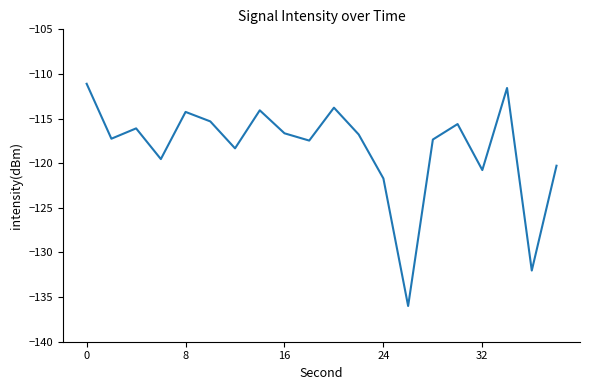

What is the maximum value shown in the chart?

-111.1